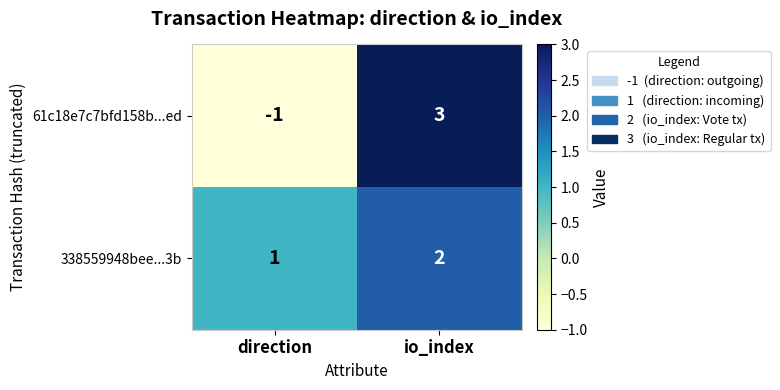

What is the difference between the maximum and minimum values in the 61c18e7c7bfd158b...ed series?

4